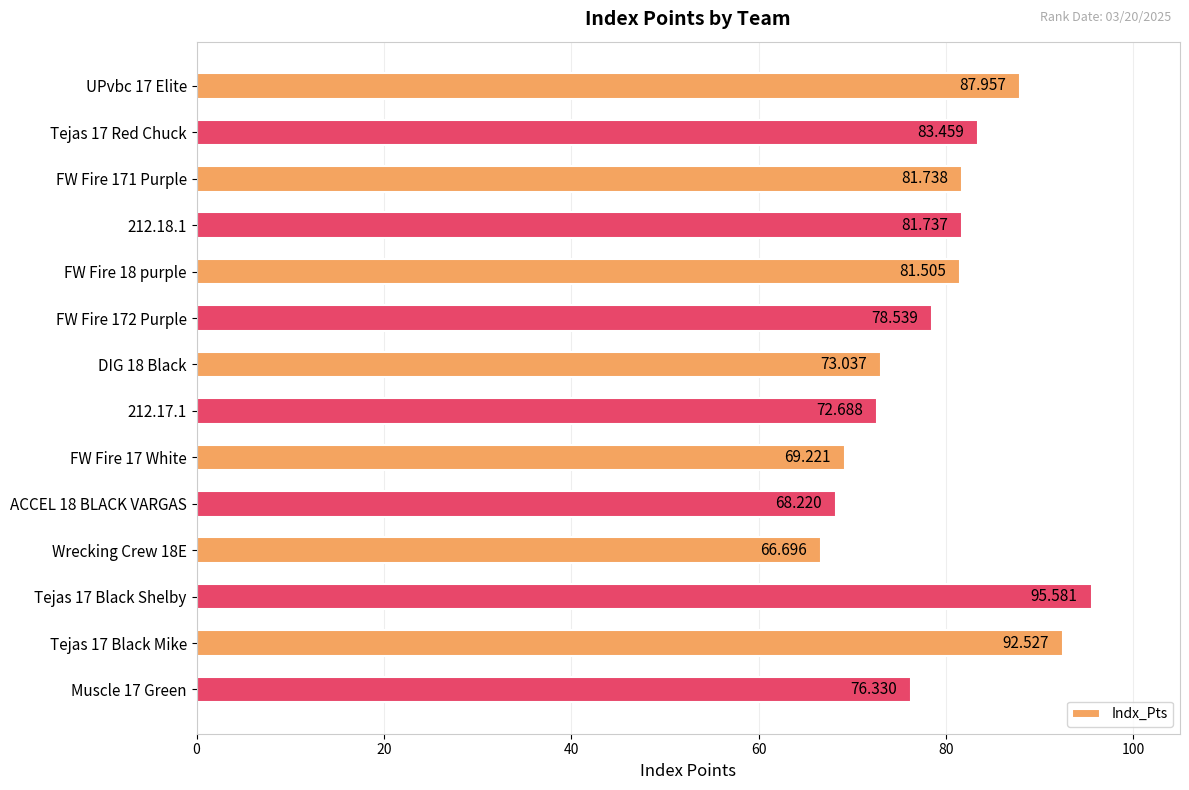

What is the smallest value displayed?

66.7